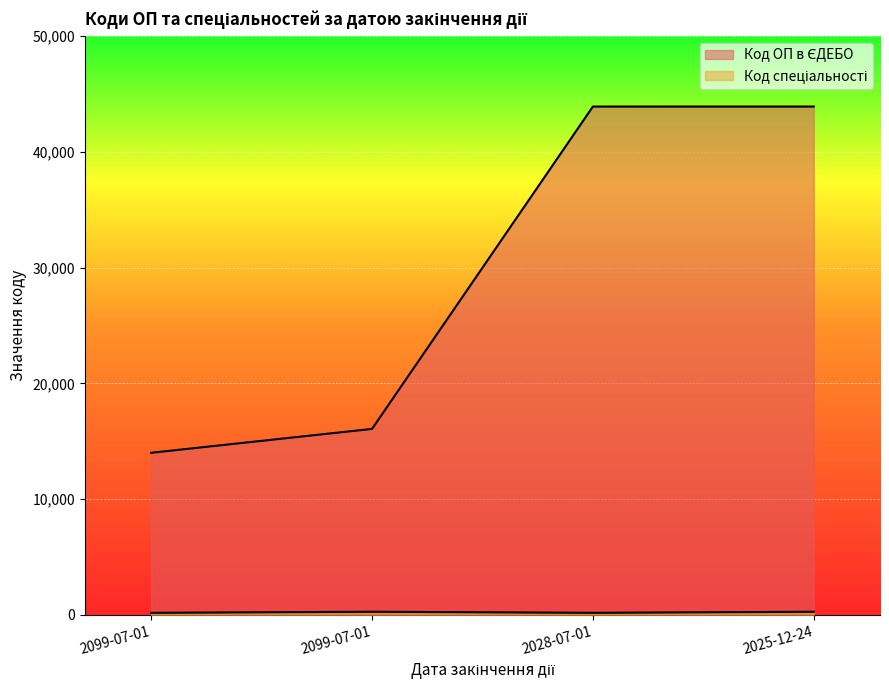

How many data points in Код спеціальності are less than 274?

2